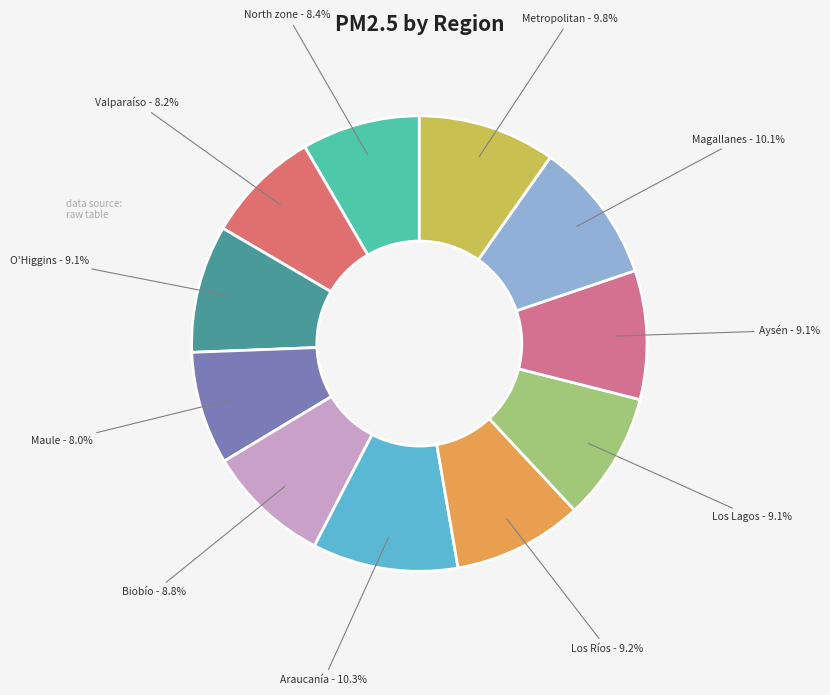

Is it true that Biobío is 1% of the pie?

False